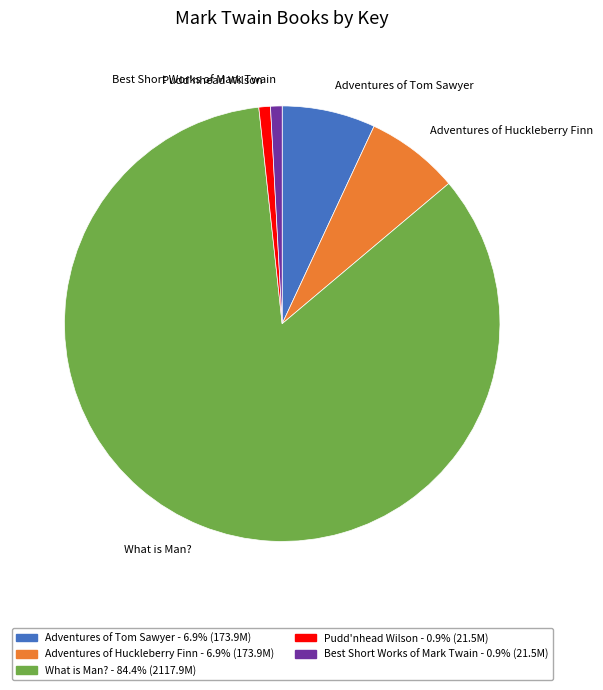

The Pudd'nhead Wilson slice represents 1% of the pie. True or false?

True